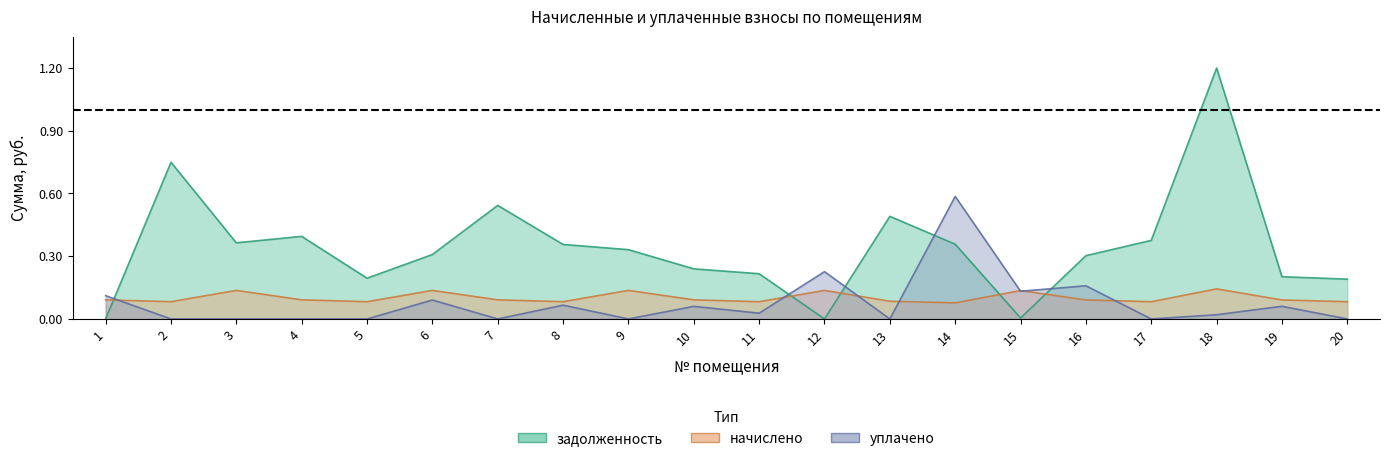

Reading left to right, transcribe all the data shown in this chart.

задолженность: 1=0.0	2=0.7	3=0.4	4=0.4	5=0.2	6=0.3	7=0.5	8=0.4	9=0.3	10=0.2	11=0.2	12=0.0	13=0.5	14=0.4	15=0.0	16=0.3	17=0.4	18=1.2	19=0.2	20=0.2
начислено: 1=0.1	2=0.1	3=0.1	4=0.1	5=0.1	6=0.1	7=0.1	8=0.1	9=0.1	10=0.1	11=0.1	12=0.1	13=0.1	14=0.1	15=0.1	16=0.1	17=0.1	18=0.1	19=0.1	20=0.1
уплачено: 1=0.1	2=0.0	3=0.0	4=0.0	5=0.0	6=0.1	7=0.0	8=0.1	9=0.0	10=0.1	11=0.0	12=0.2	13=0.0	14=0.6	15=0.1	16=0.2	17=0.0	18=0.0	19=0.1	20=0.0